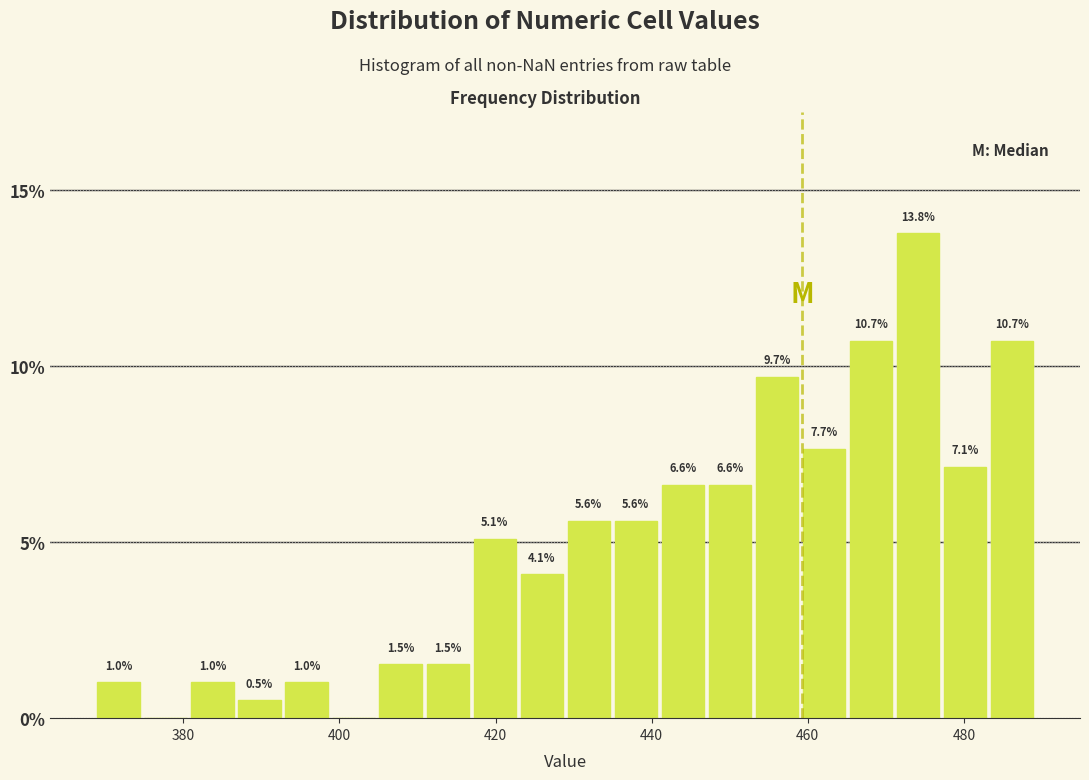

Around what value on the x-axis is the tallest bar? Give the approximate position of its centre, as read against the axis.

474